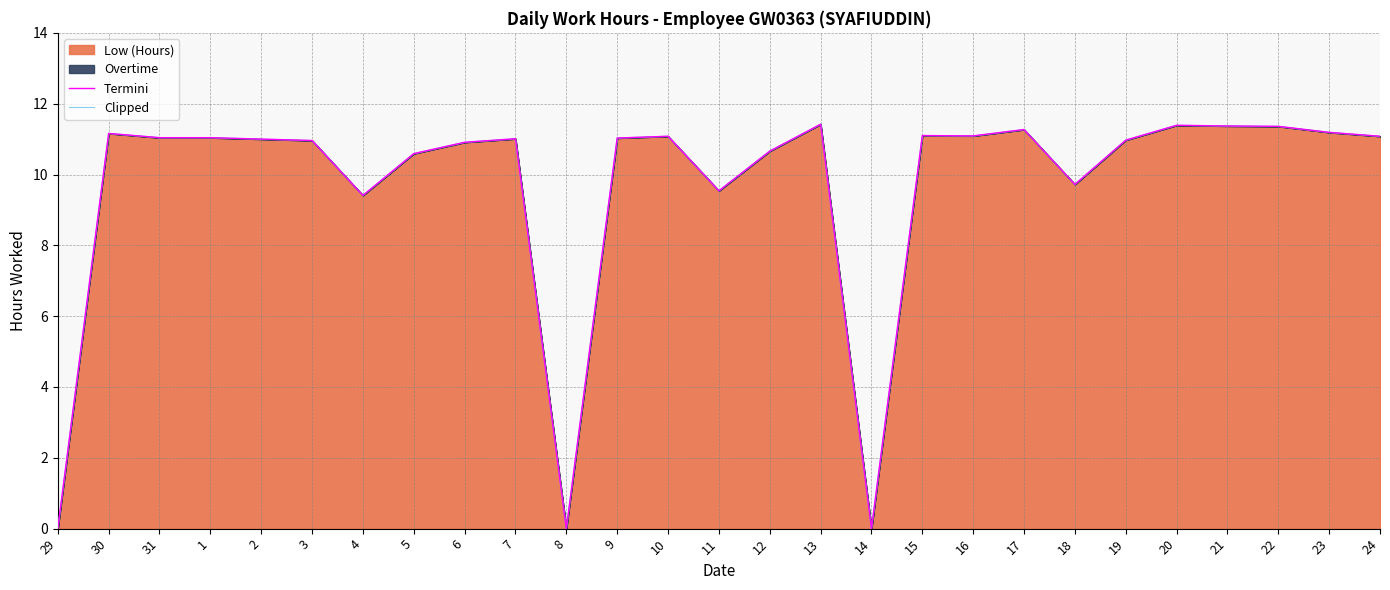

What is the highest value of the Clipped series?

11.4